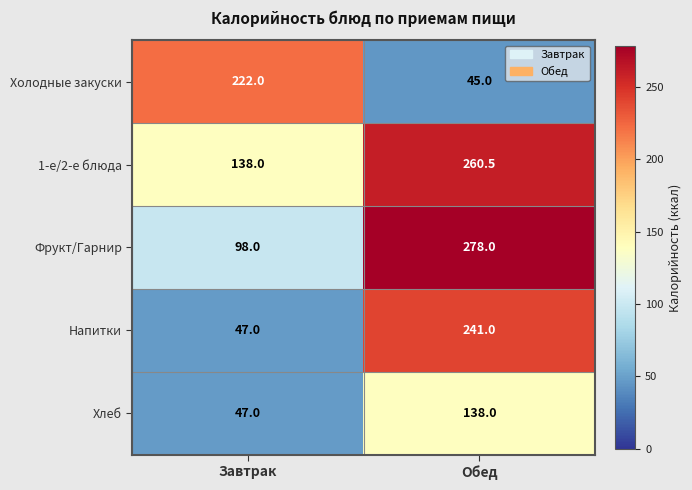

What is the difference between the highest and lowest values at Завтрак?

175.0